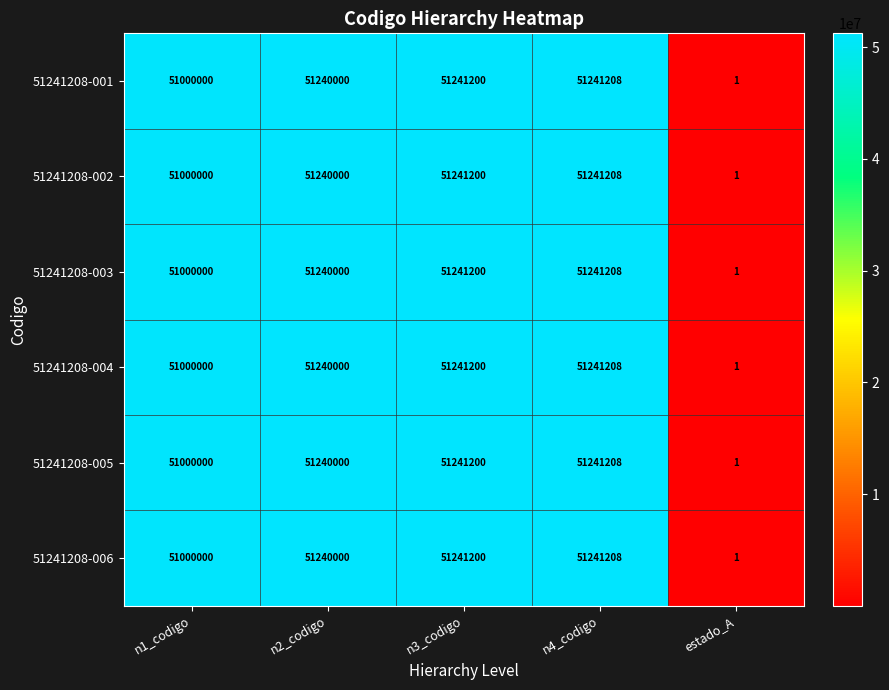

Is the value of 51241208-005 at n1_codigo greater than the value of 51241208-001 at n2_codigo?

No